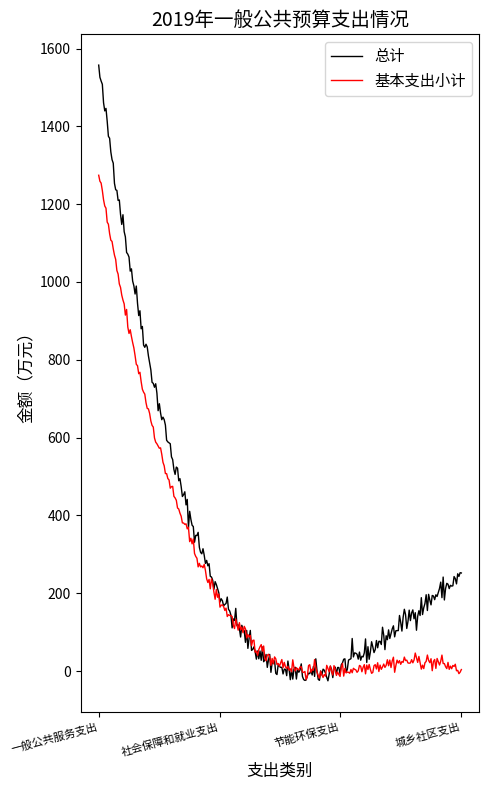

Which series has the largest range (max minus min)?

总计